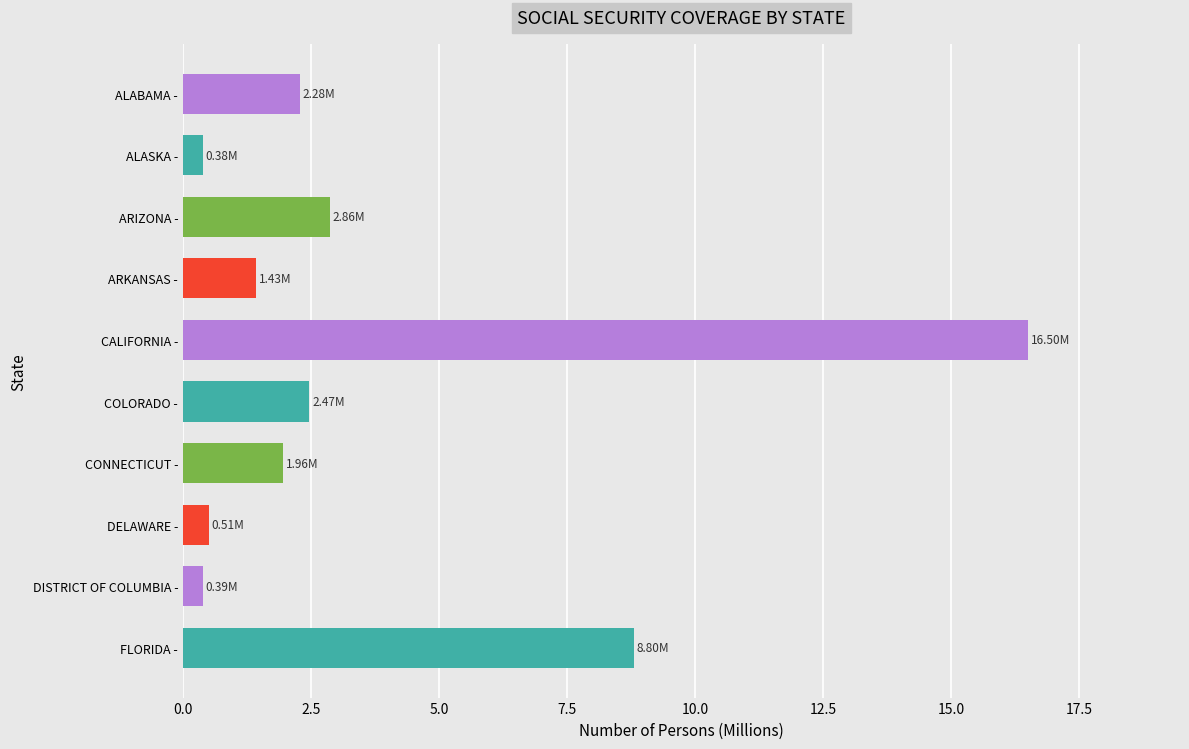

Between FLORIDA - and DISTRICT OF COLUMBIA -, which is larger?

FLORIDA -